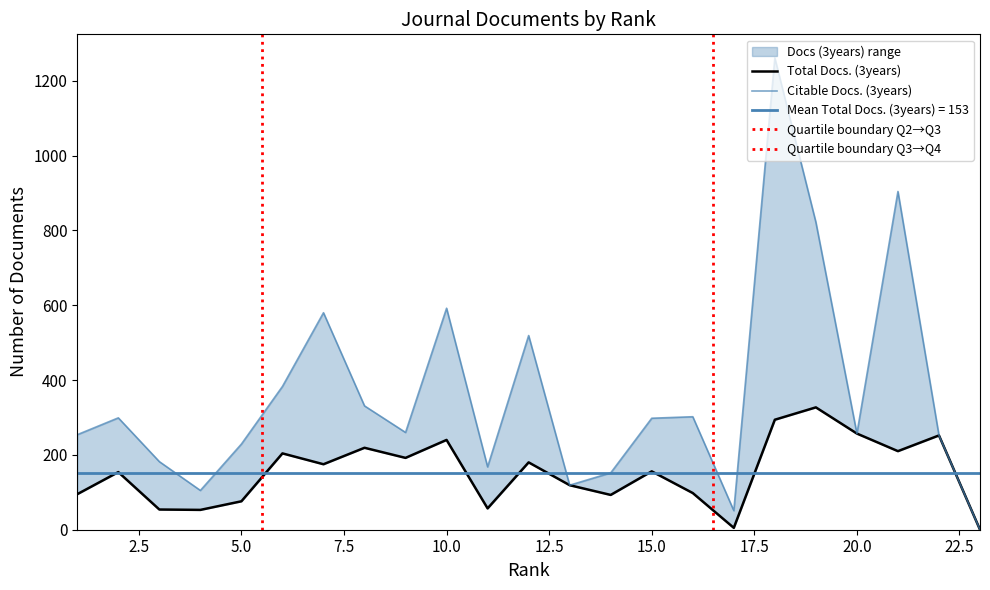

Where is the first local minimum for Citable Docs. (3years)?

4